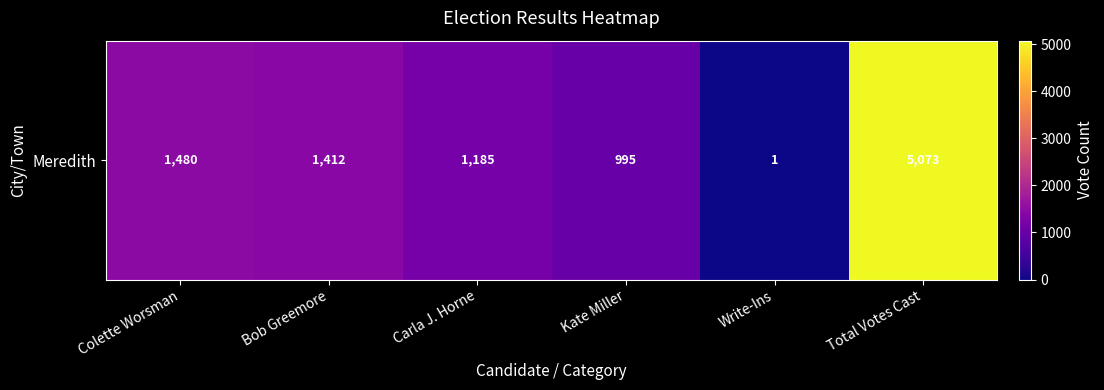

Approximately how many times larger is the value at Carla J. Horne compared to Bob Greemore?

0.8